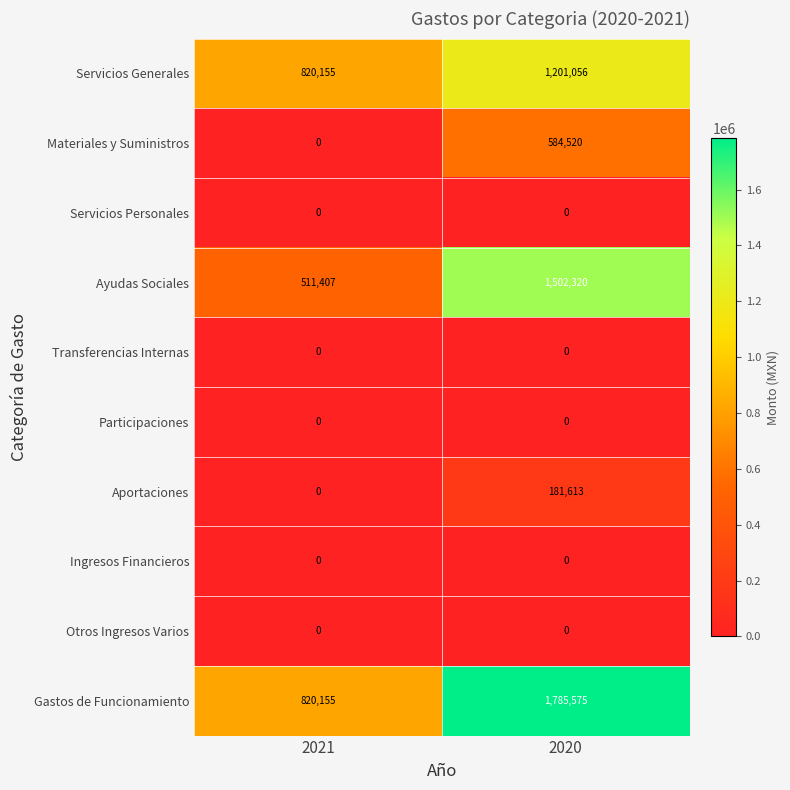

What is the total value across all series at 2020?

5255084